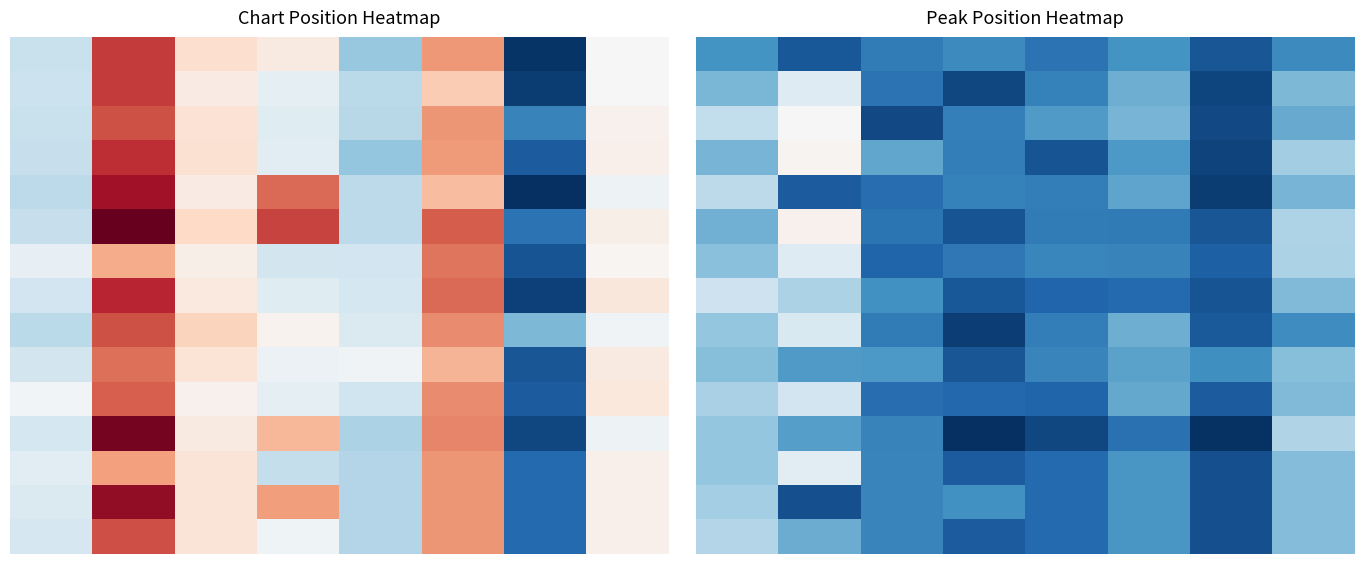

What is the maximum value shown in the chart?

19.8